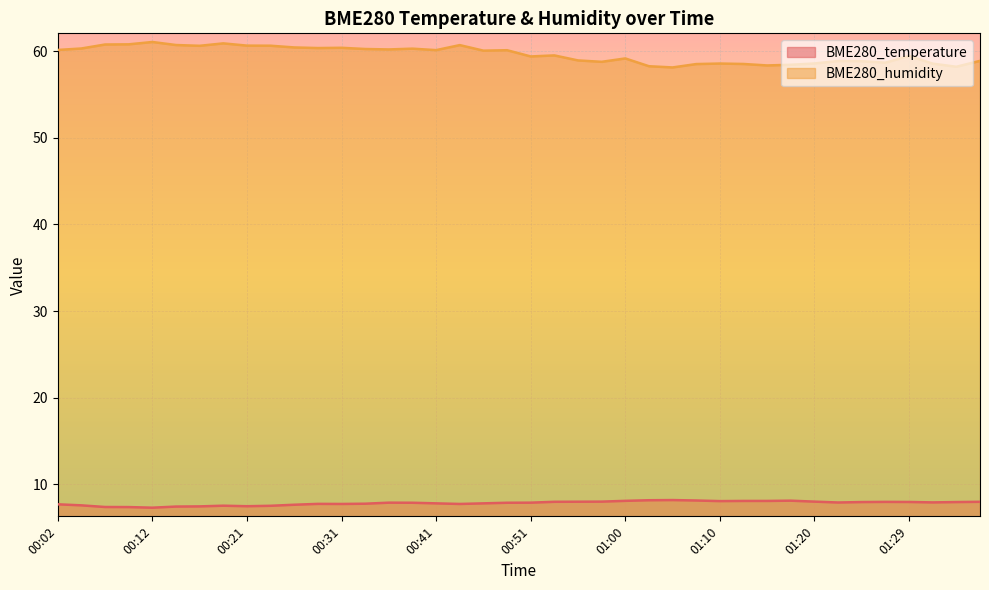

True or false: BME280_humidity and BME280_temperature intersect in this chart.

False